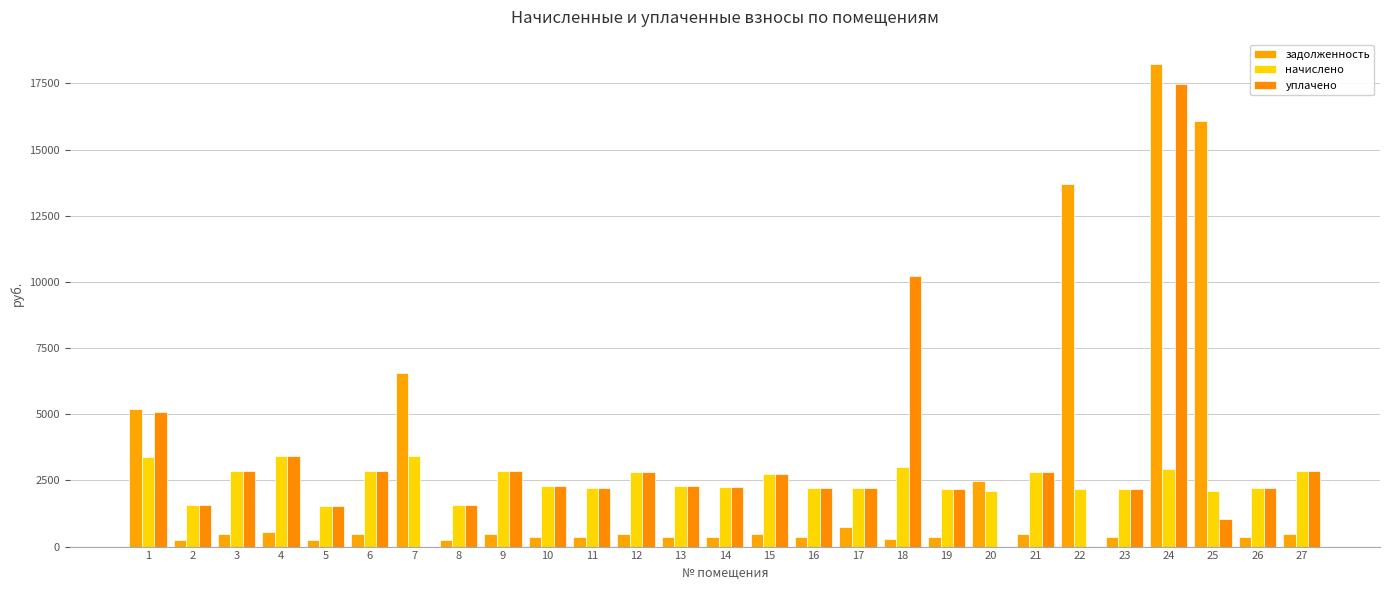

What is the maximum value shown in the chart?

18240.9